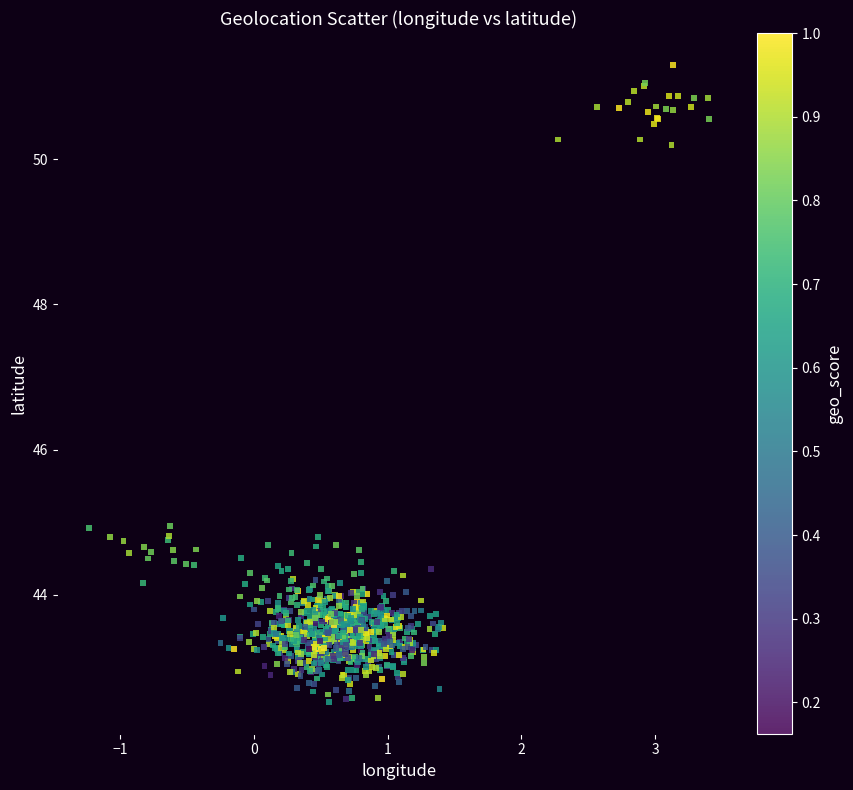

What is the range of X values (max minus min)?

4.6